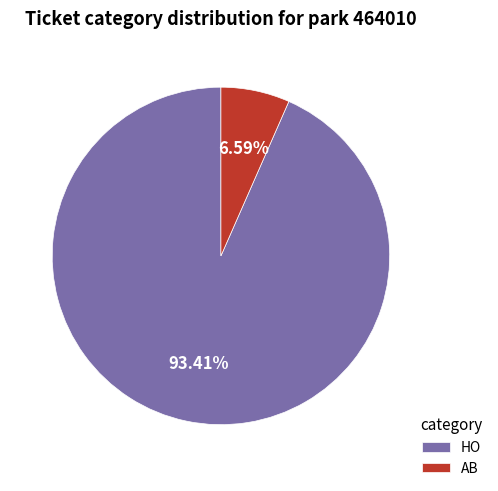

Which slice is the largest?

HO